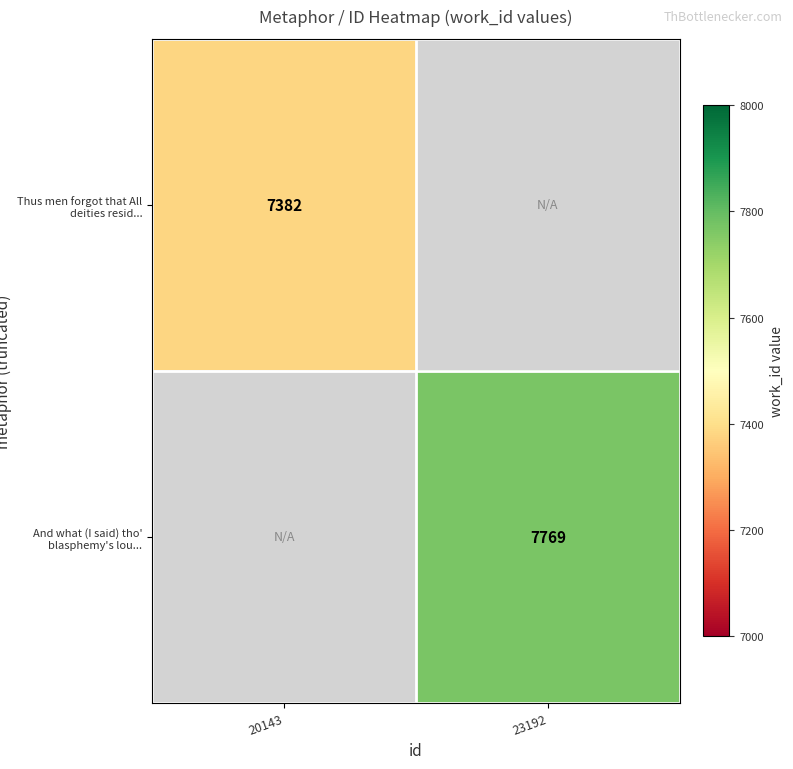

Is it true that And what (I said) tho' blasphemy's lou... equals 7769 at 23192?

True